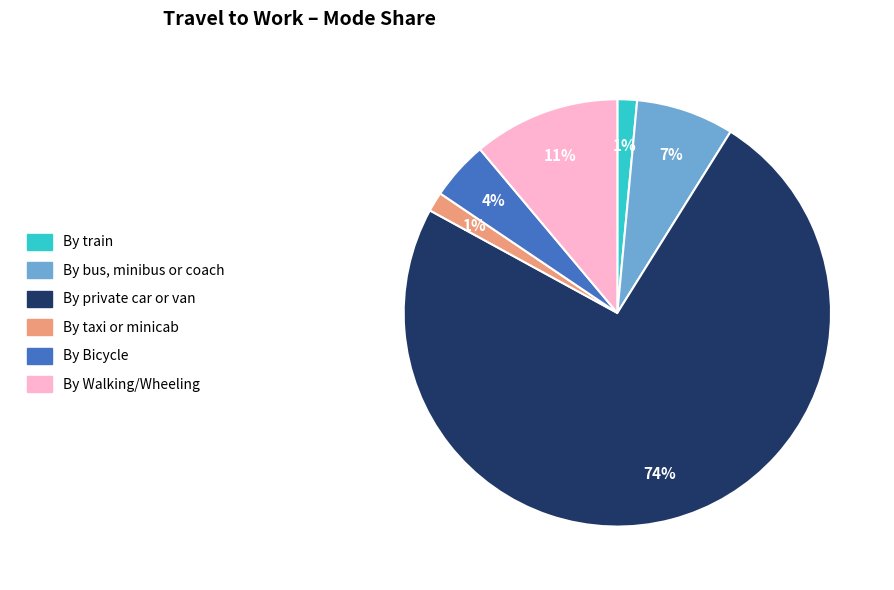

Does By Walking/Wheeling represent more than half of the total?

No